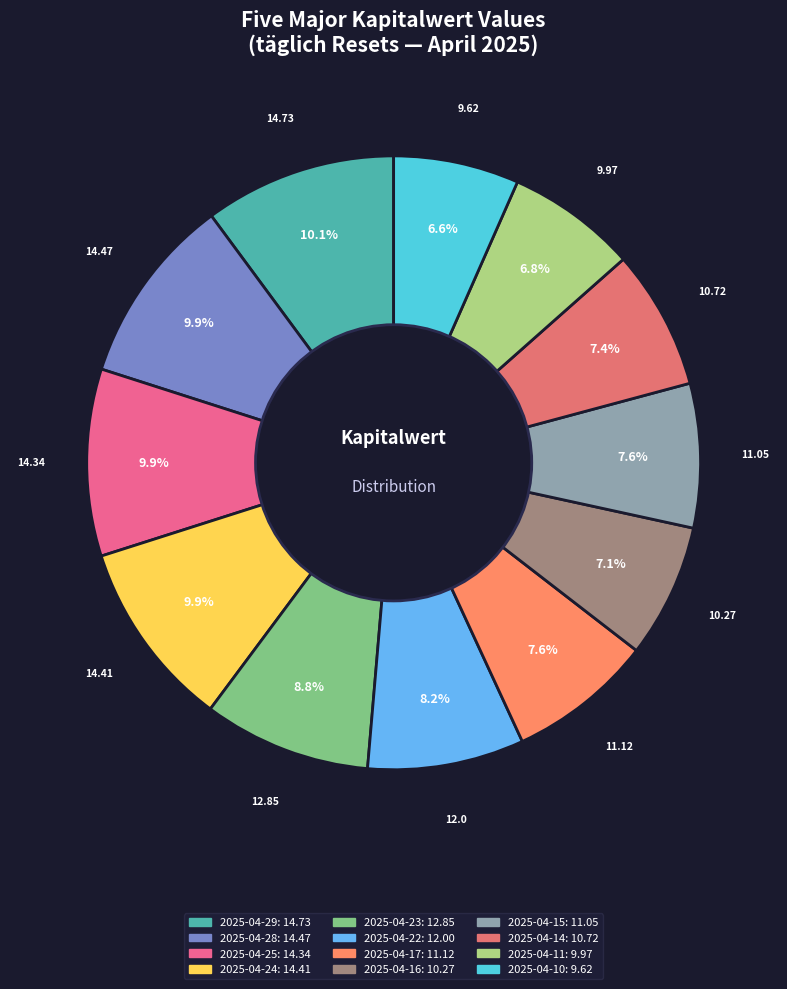

How many slices are in this pie chart?

12